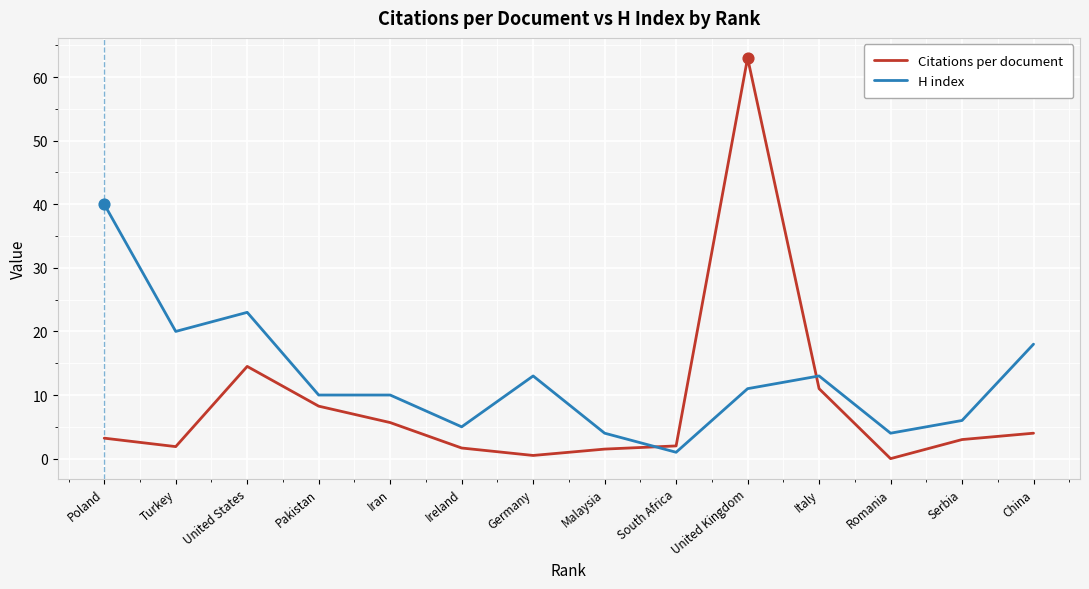

What is the total value across all series at China?

22.0